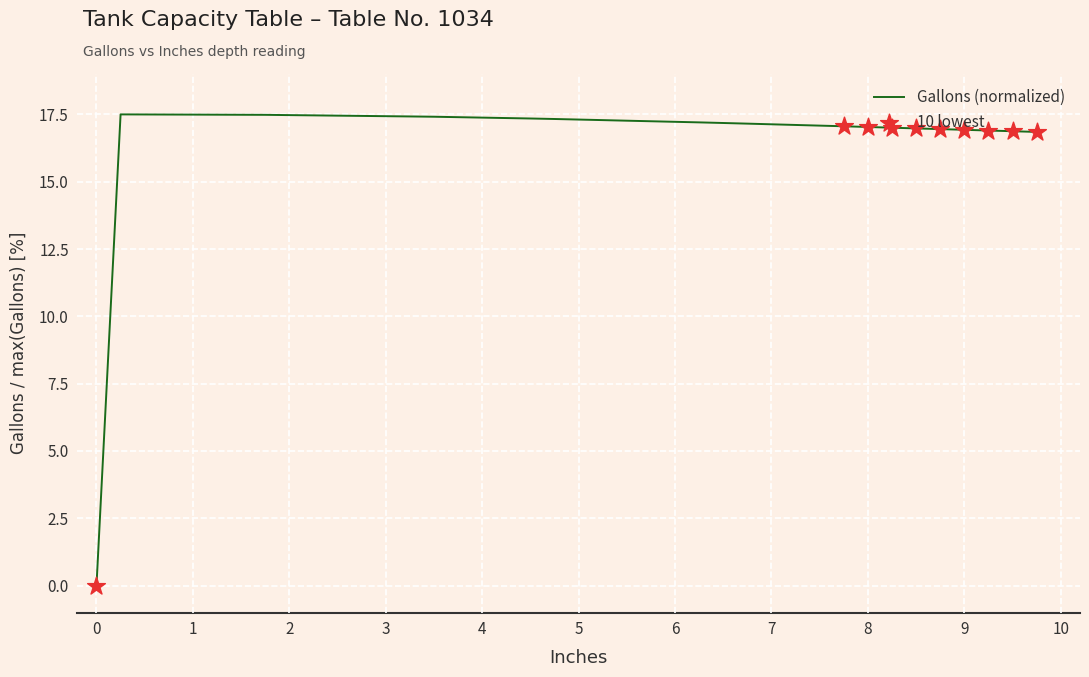

What is the difference between the maximum and minimum values?

17.5